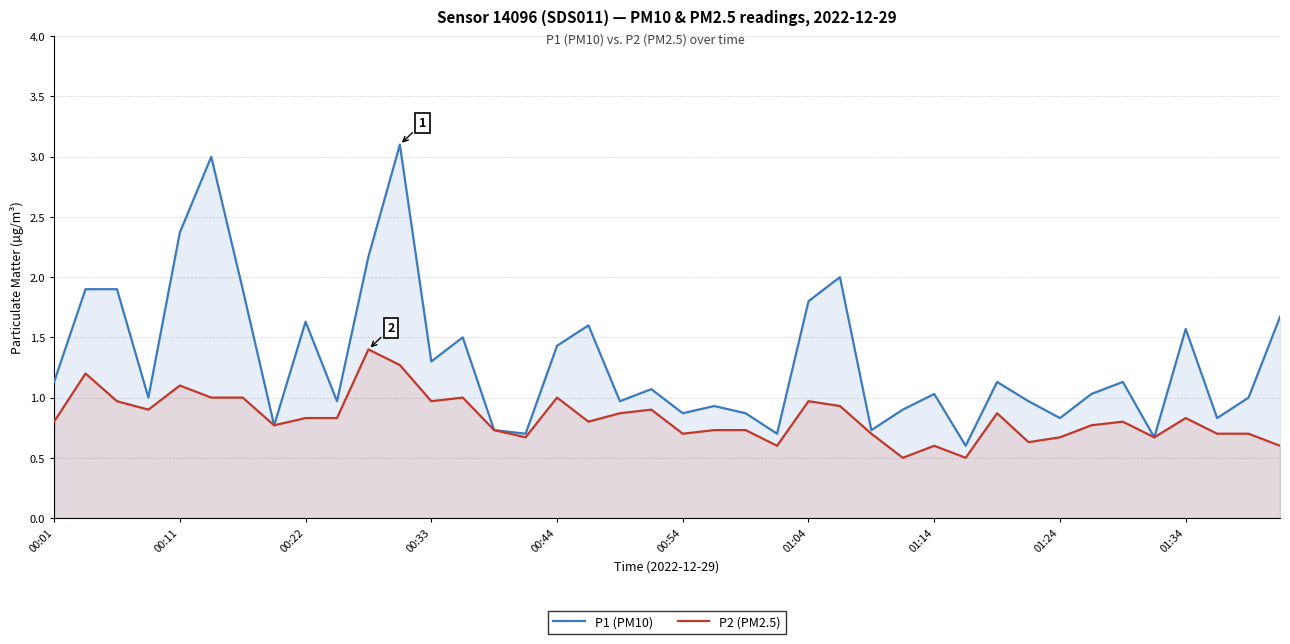

Which series has the largest range (max minus min)?

P1 (PM10)